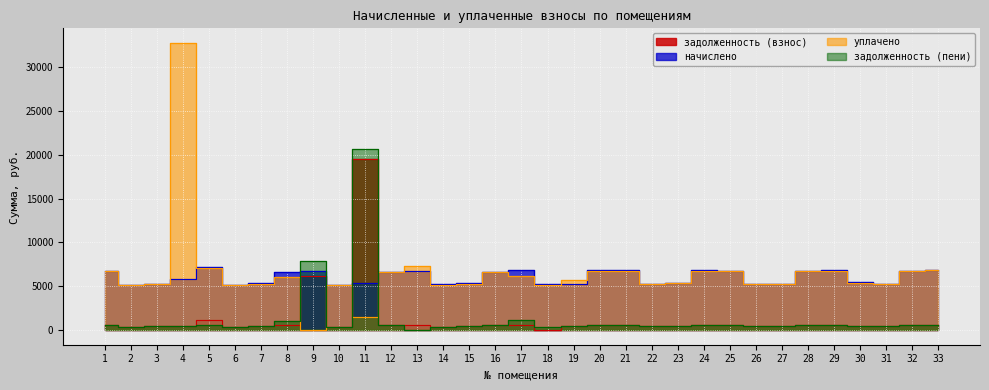

Where do задолженность (взнос) and начислено first cross each other?

10 and 11